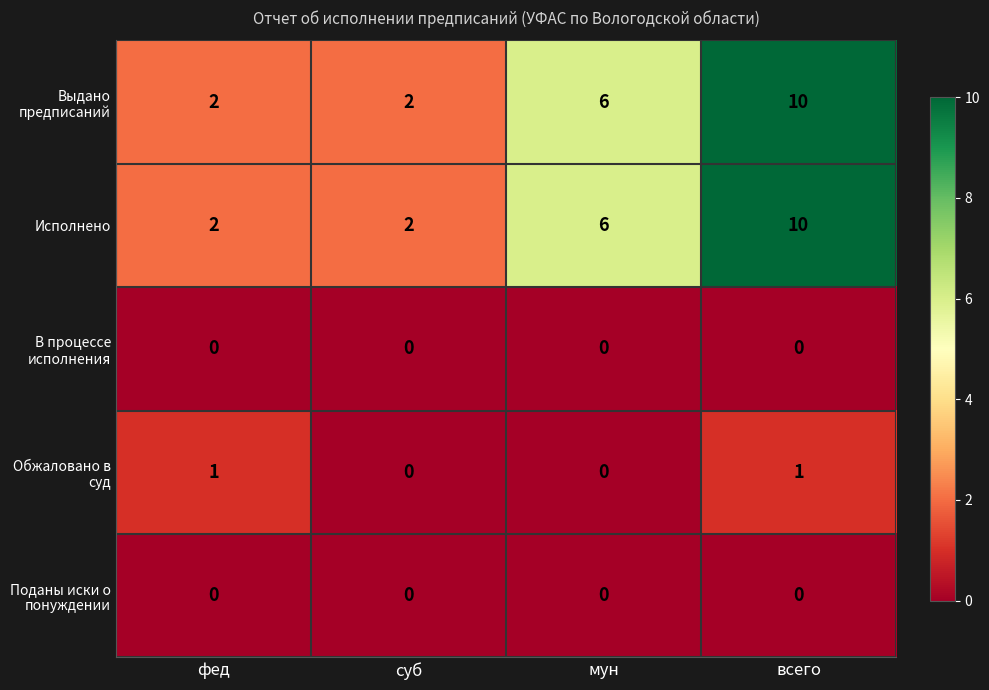

At which category is the sum across all series the highest?

всего